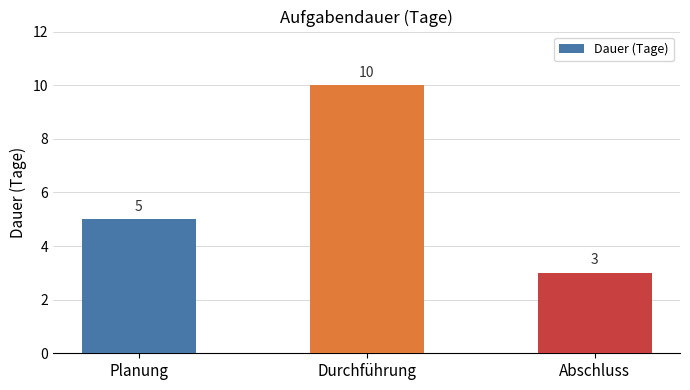

What is the smallest value displayed?

3